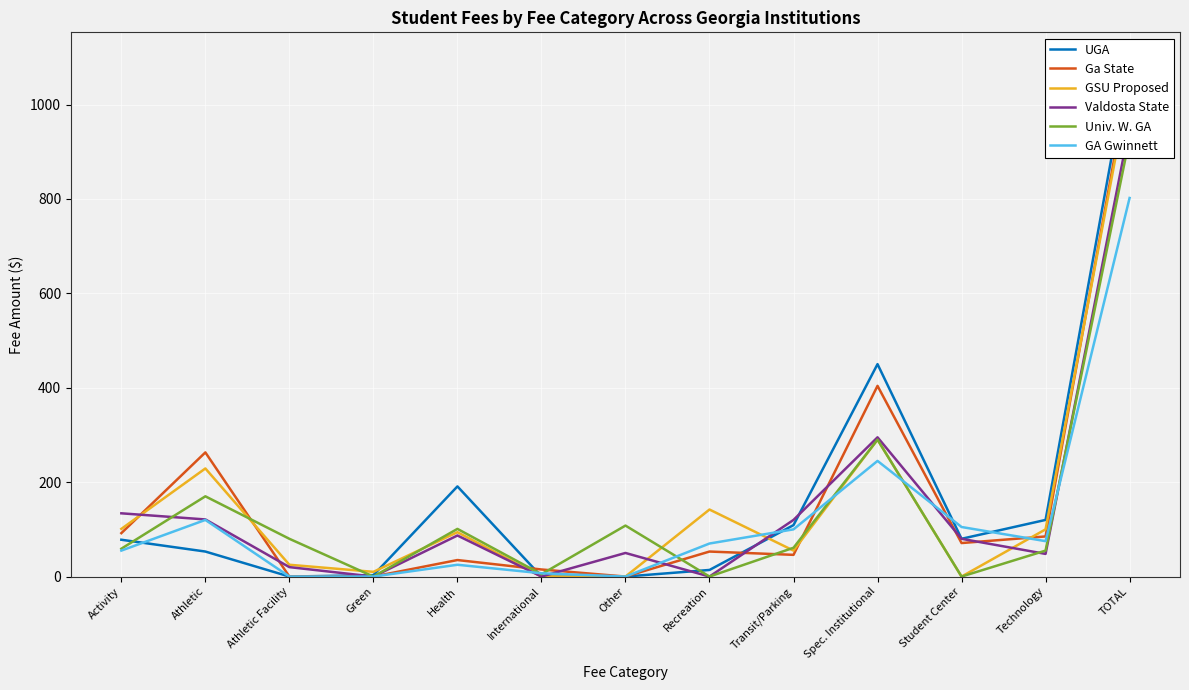

The Valdosta State series shows 20 at Athletic Facility. True or false?

True